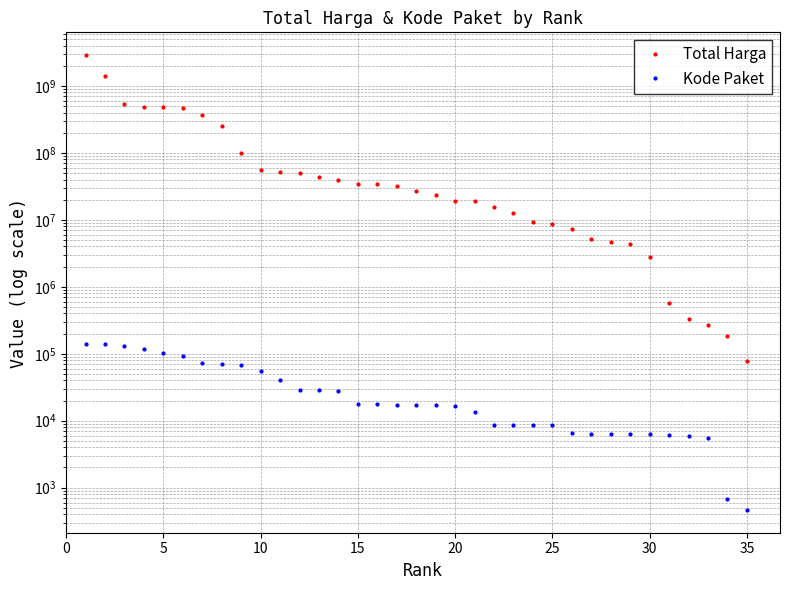

Is the value of Total Harga at 29 greater than the value of Kode Paket at 32?

Yes